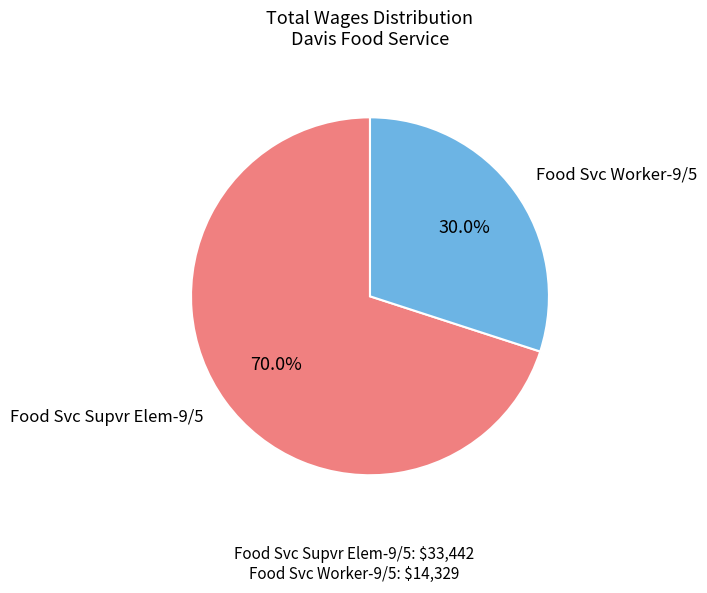

Which category accounts for the majority?

Food Svc Supvr Elem-9/5